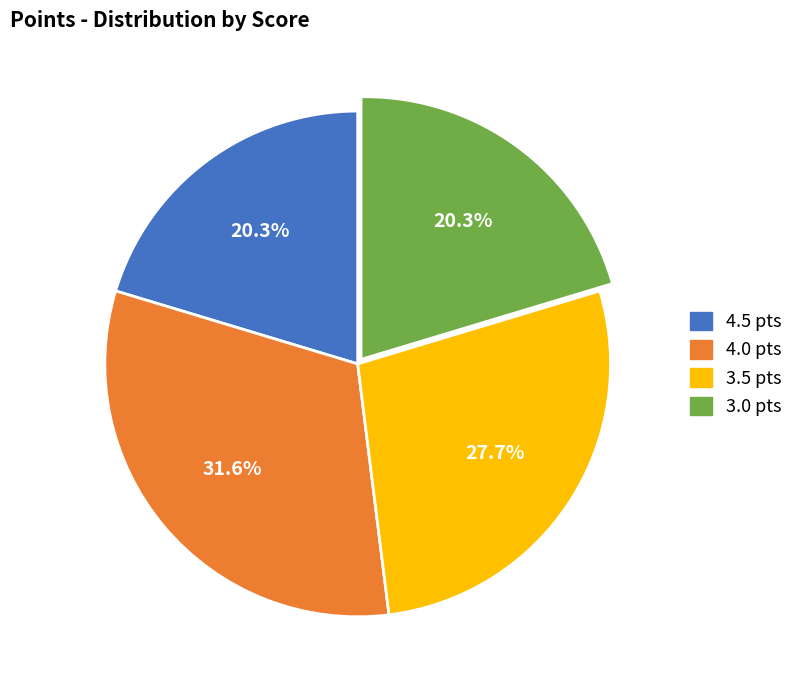

Is there a majority slice in this chart?

No